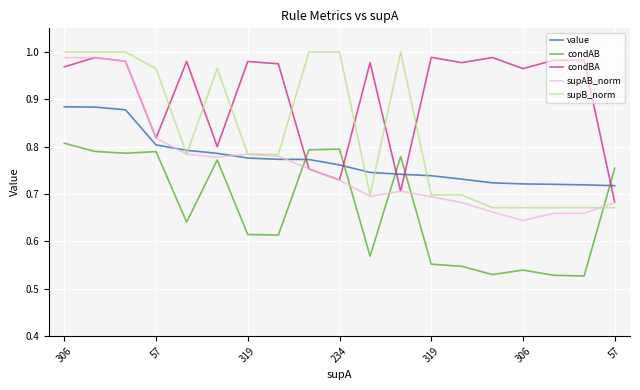

After their last crossing, which series has the higher values: condBA or condAB?

condAB